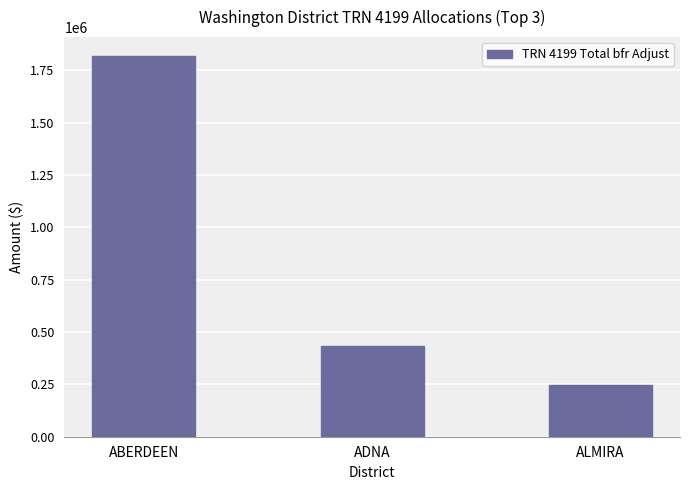

What is the sum of all values?

2497584.0